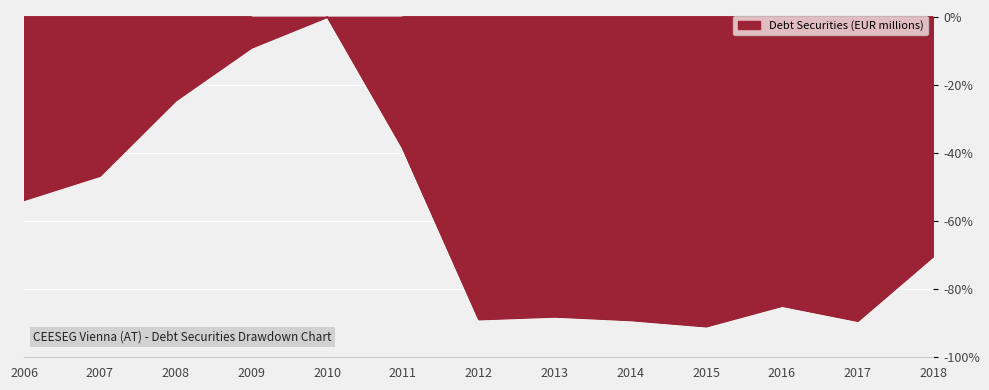

Between 2017 and 2009, which is larger?

2009